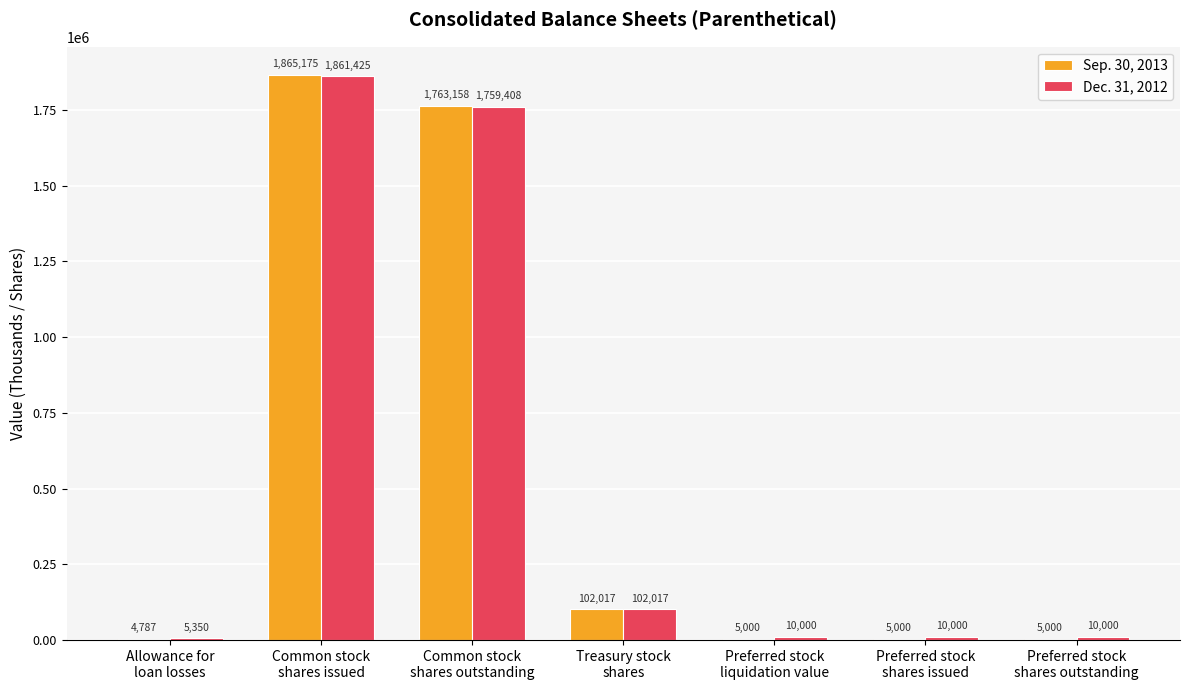

What is the maximum value for Dec. 31, 2012?

1861425